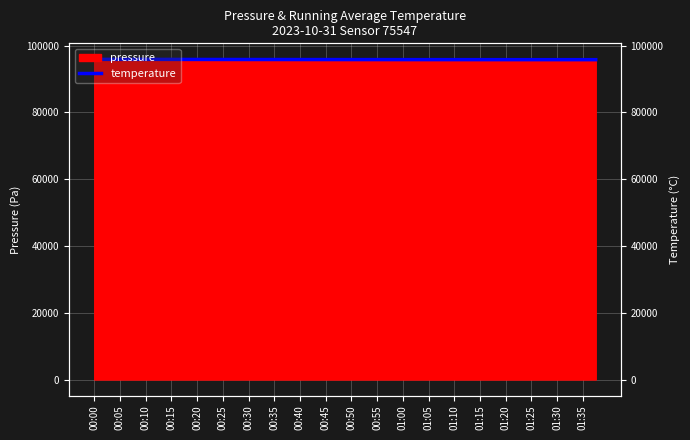

At which category does the data reach its first local peak?

00:05